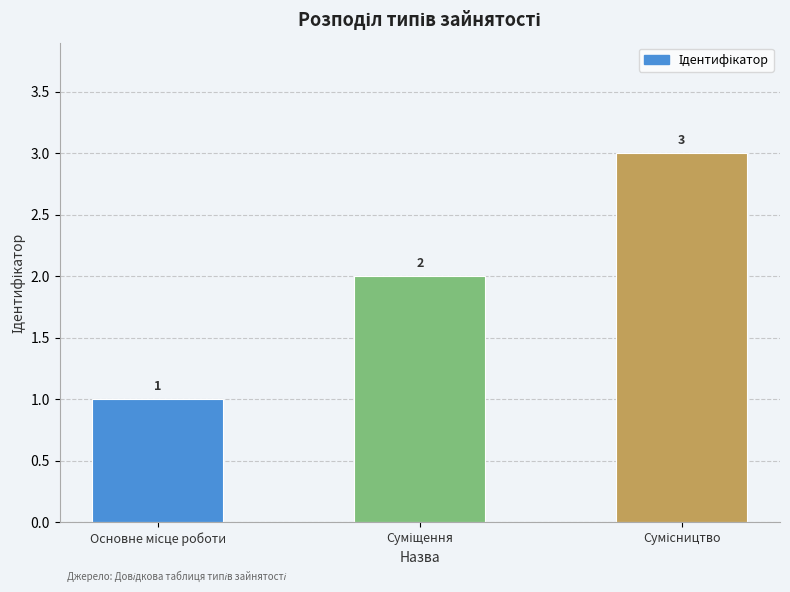

Does the chart contain any negative values?

No